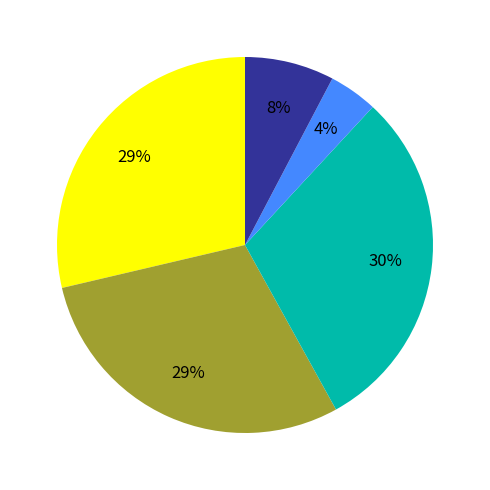

Is there a majority slice in this chart?

No